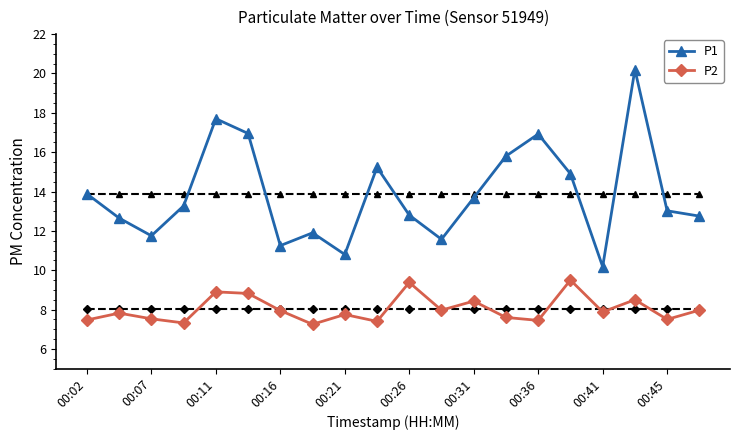

Which series has the largest total across all categories?

P1